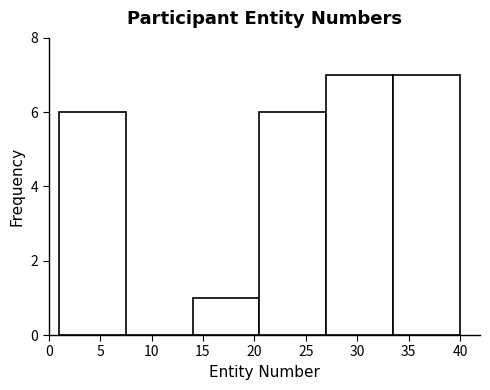

Reading left to right, list every bar in this chart as the range it spans on the x-axis followed by its height. The values are not printed on the chart, so give them approximately, as read against the axis.

1.0 to 7.5: 6
7.5 to 14.0: 0
14.0 to 20.5: 1
20.5 to 27.0: 6
27.0 to 33.5: 7
33.5 to 40.0: 7